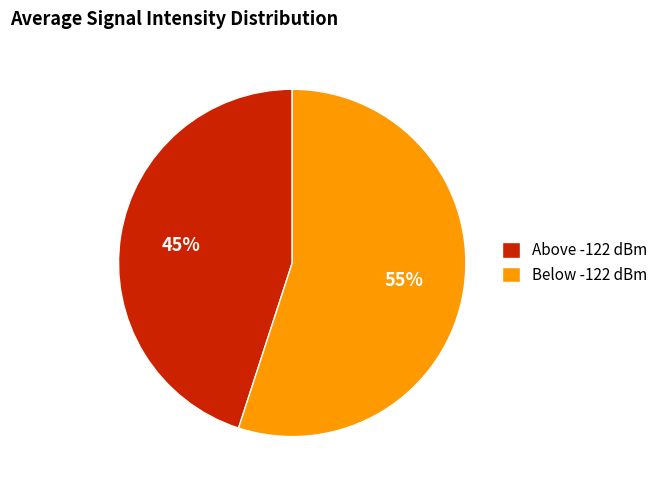

What is the ratio of the value at Below -122 dBm to the value at Above -122 dBm?

1.2